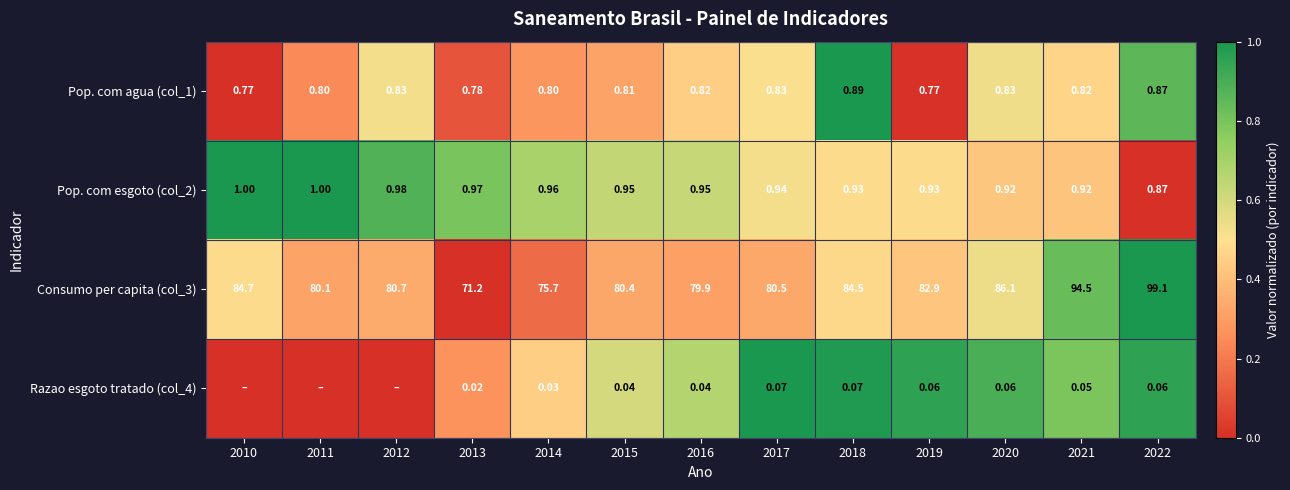

What is the total value across all series at 2020?

87.9